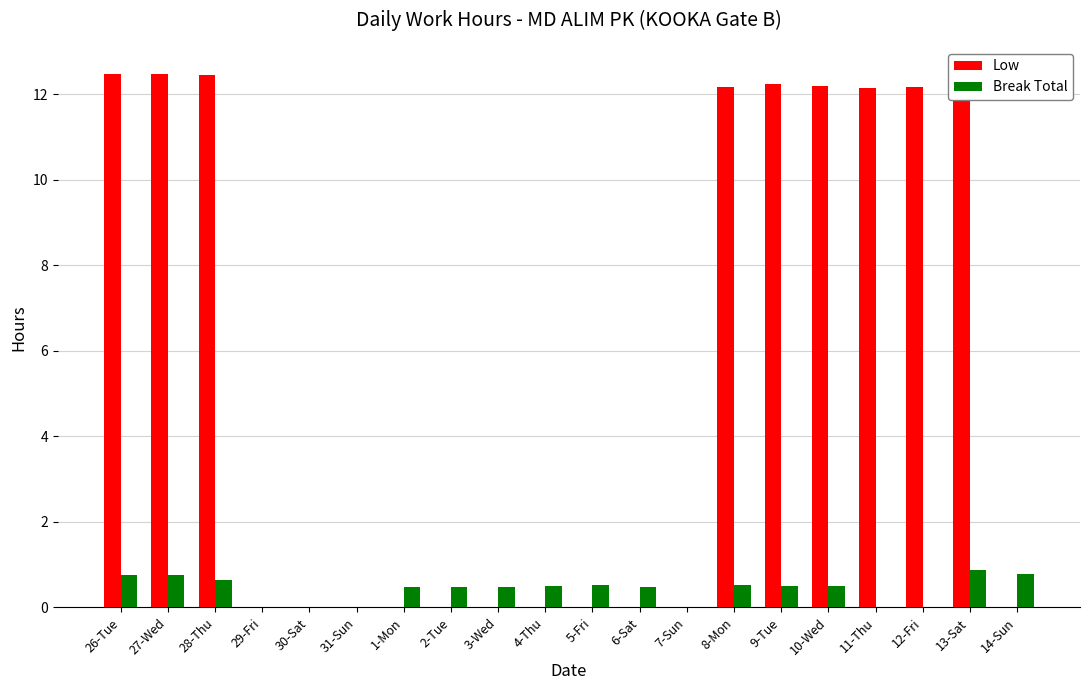

The Break Total series shows -0.5 at 7-Sun. True or false?

False